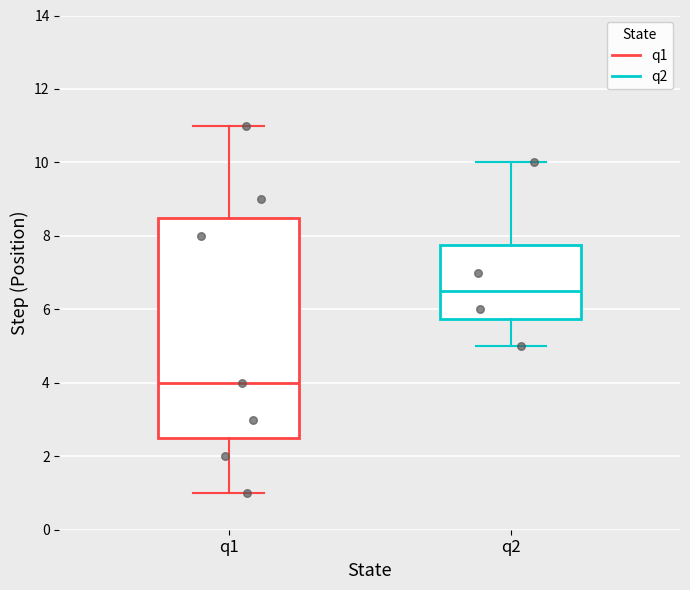

Reading left to right, read every box against the y-axis: the position of its median line, the range the box covers, and the ends of its whiskers. The values are not printed on the chart, so give them approximately, as read against the axis.

q1: median 4.0, box 2.6 to 8.6, whiskers 1.0 to 11.0
q2: median 6.6, box 5.8 to 7.8, whiskers 5.0 to 10.0